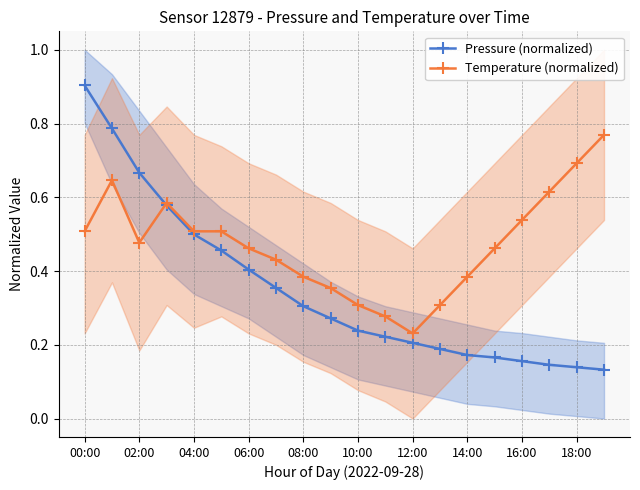

How many Temperature (normalized) values are between 0 and 1?

20